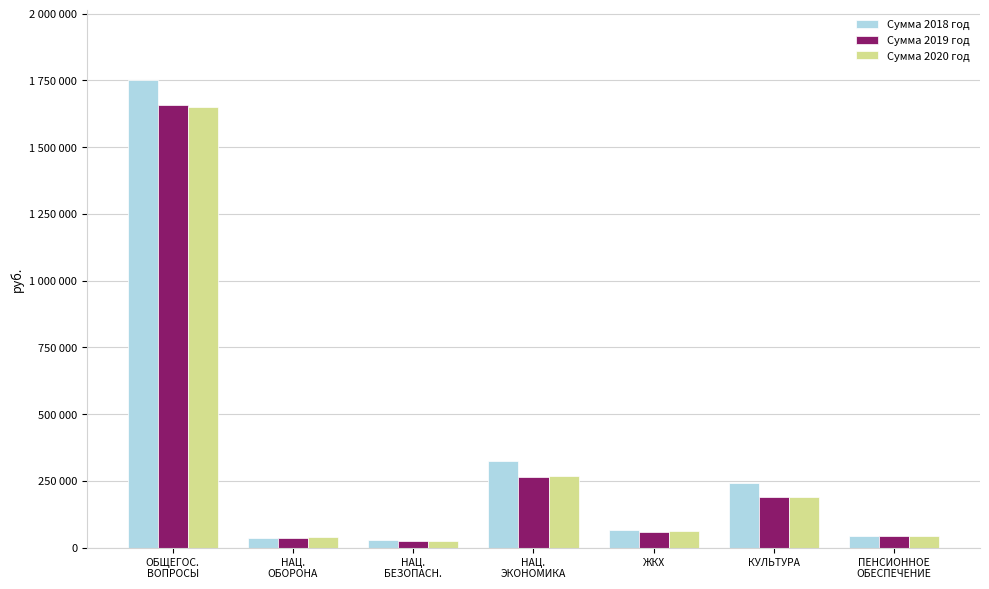

The value of Сумма 2020 год at ЖКХ is 61400.0. True or false?

True